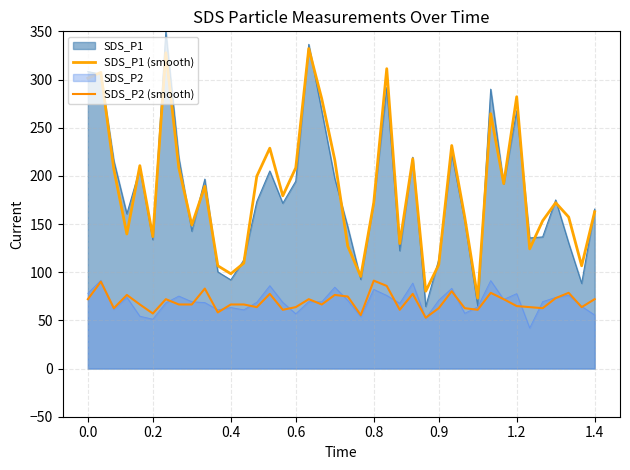

How many series are shown in this chart?

4